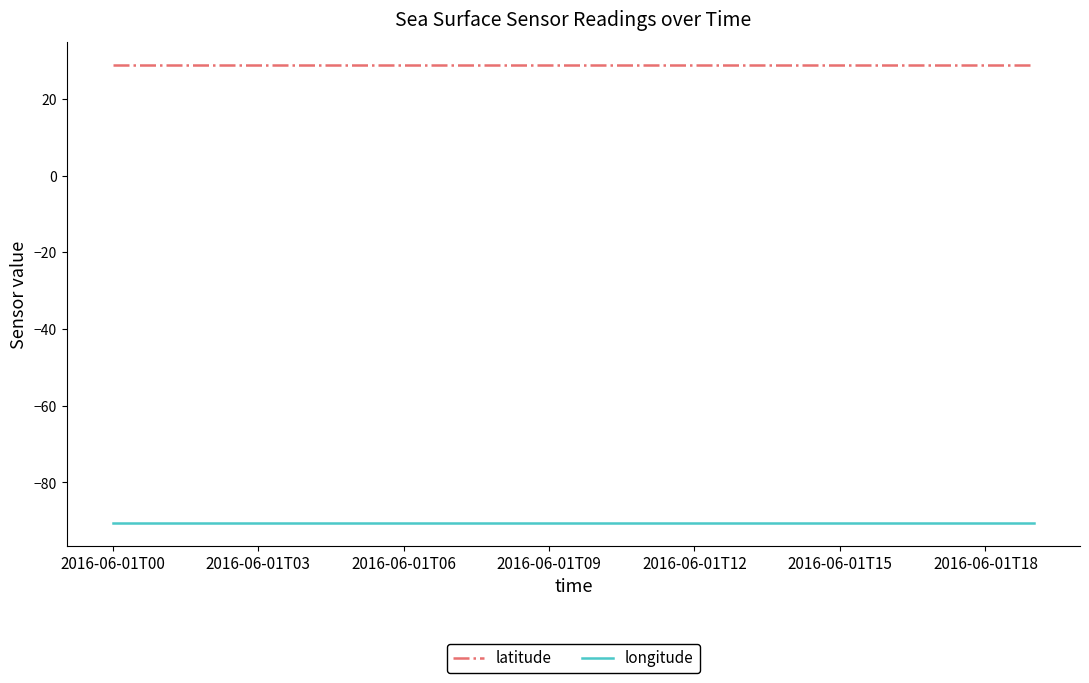

Which series has the largest total across all categories?

latitude